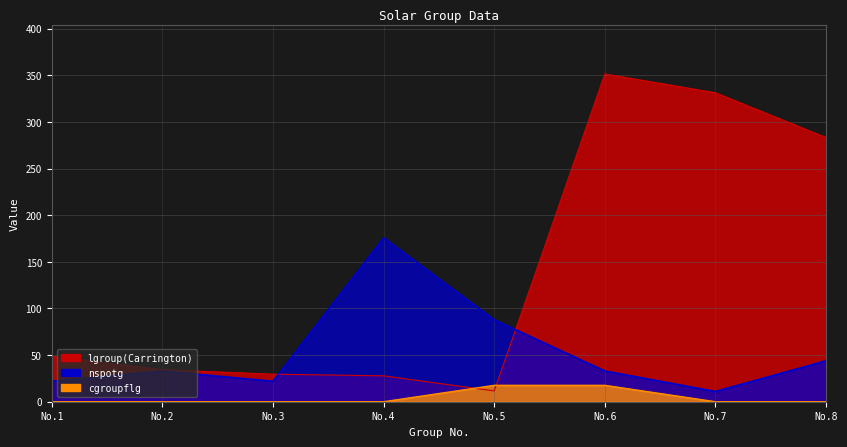

Which series has the largest total across all categories?

lgroup(Carrington)